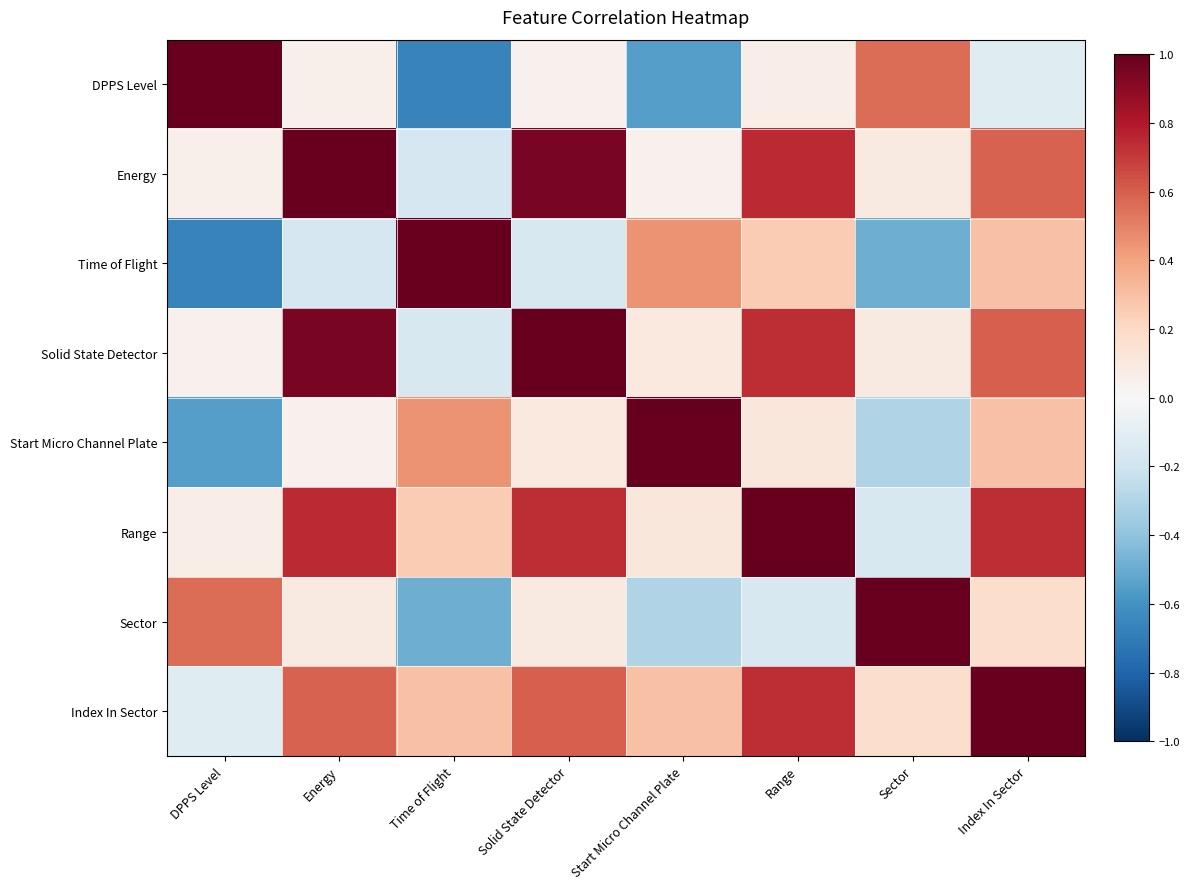

Reading left to right, what are all the values shown in this chart?

DPPS Level: DPPS Level=1.0	Energy=0.1	Time of Flight=-0.7	Solid State Detector=0.0	Start Micro Channel Plate=-0.5	Range=0.1	Sector=0.6	Index In Sector=-0.1
Energy: DPPS Level=0.1	Energy=1.0	Time of Flight=-0.2	Solid State Detector=0.9	Start Micro Channel Plate=0.0	Range=0.7	Sector=0.1	Index In Sector=0.6
Time of Flight: DPPS Level=-0.7	Energy=-0.2	Time of Flight=1.0	Solid State Detector=-0.2	Start Micro Channel Plate=0.4	Range=0.3	Sector=-0.5	Index In Sector=0.3
Solid State Detector: DPPS Level=0.0	Energy=0.9	Time of Flight=-0.2	Solid State Detector=1.0	Start Micro Channel Plate=0.1	Range=0.7	Sector=0.1	Index In Sector=0.6
Start Micro Channel Plate: DPPS Level=-0.5	Energy=0.0	Time of Flight=0.4	Solid State Detector=0.1	Start Micro Channel Plate=1.0	Range=0.1	Sector=-0.3	Index In Sector=0.3
Range: DPPS Level=0.1	Energy=0.7	Time of Flight=0.3	Solid State Detector=0.7	Start Micro Channel Plate=0.1	Range=1.0	Sector=-0.2	Index In Sector=0.7
Sector: DPPS Level=0.6	Energy=0.1	Time of Flight=-0.5	Solid State Detector=0.1	Start Micro Channel Plate=-0.3	Range=-0.2	Sector=1.0	Index In Sector=0.2
Index In Sector: DPPS Level=-0.1	Energy=0.6	Time of Flight=0.3	Solid State Detector=0.6	Start Micro Channel Plate=0.3	Range=0.7	Sector=0.2	Index In Sector=1.0